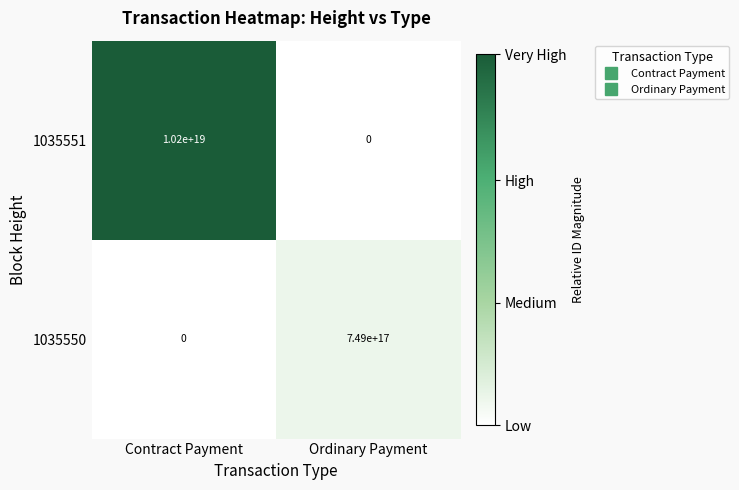

List the labels in order of 1035550 value, smallest first.

Contract Payment, Ordinary Payment